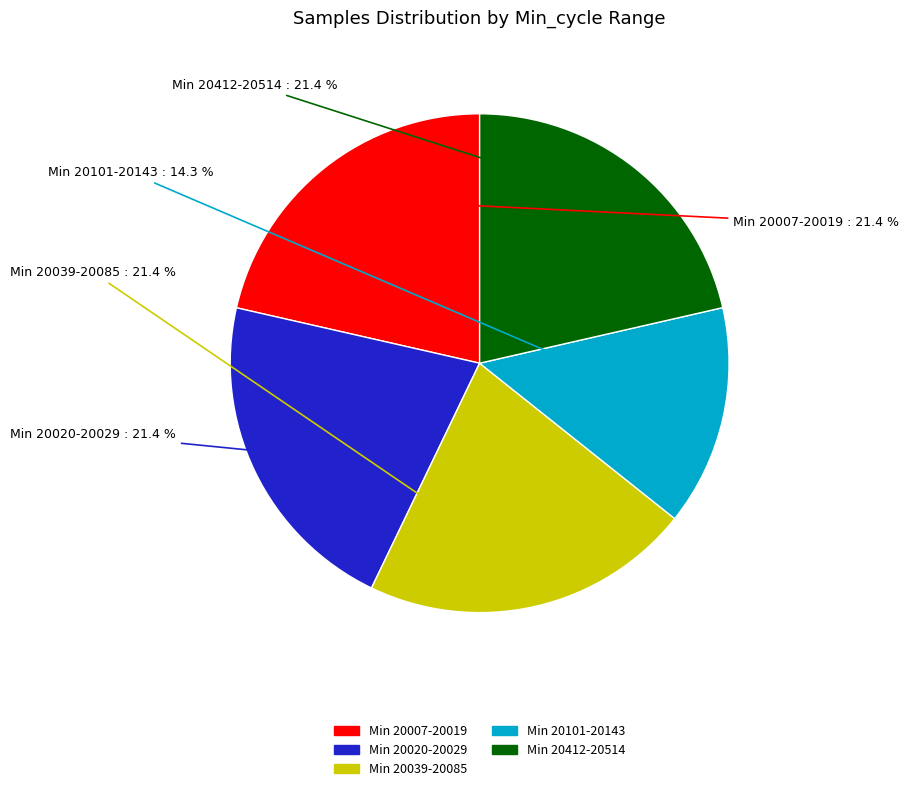

Is there a majority slice in this chart?

No